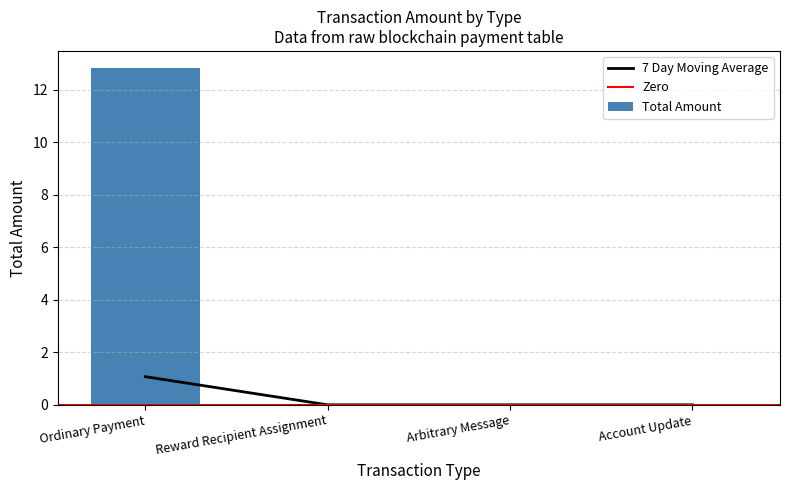

At which label does 7 Day Moving Average reach its peak?

Ordinary Payment